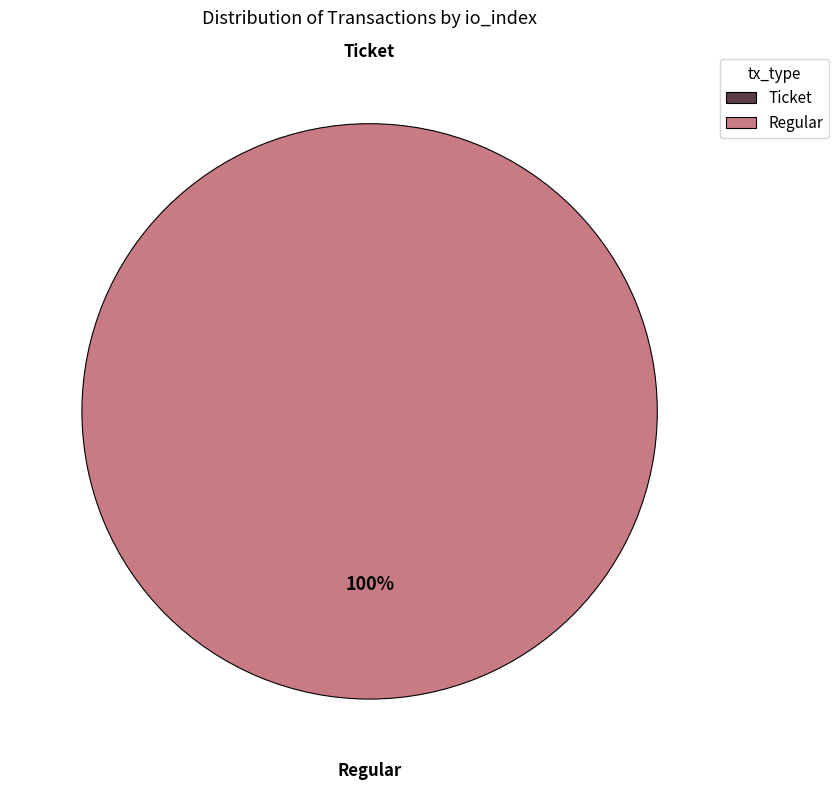

Rank the categories by value from highest to lowest.

Regular, Ticket